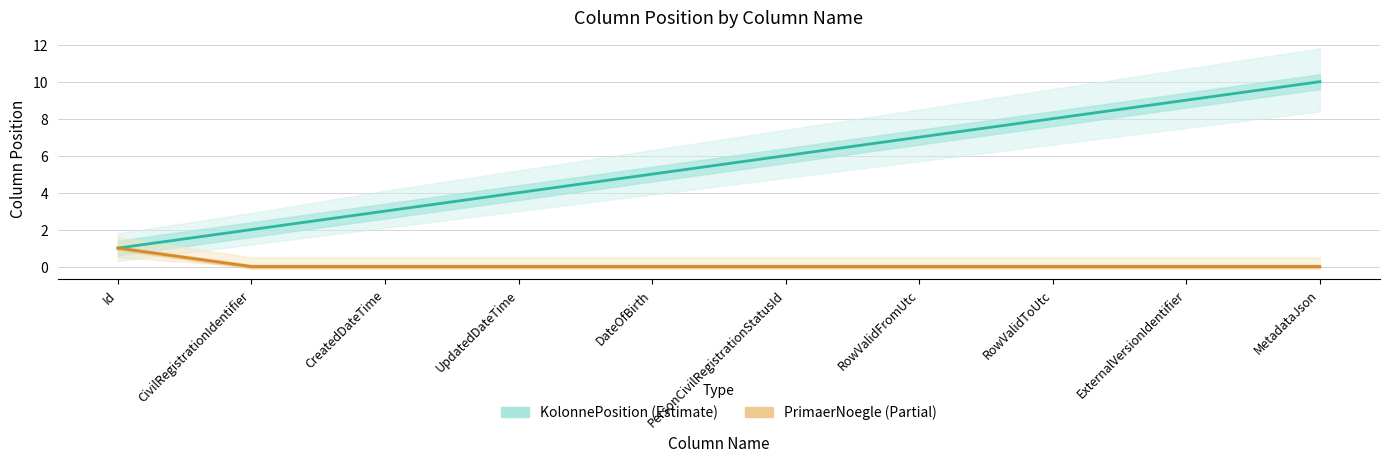

Rank the categories by KolonnePosition value from highest to lowest.

MetadataJson, ExternalVersionIdentifier, RowValidToUtc, RowValidFromUtc, PersonCivilRegistrationStatusId, DateOfBirth, UpdatedDateTime, CreatedDateTime, CivilRegistrationIdentifier, Id